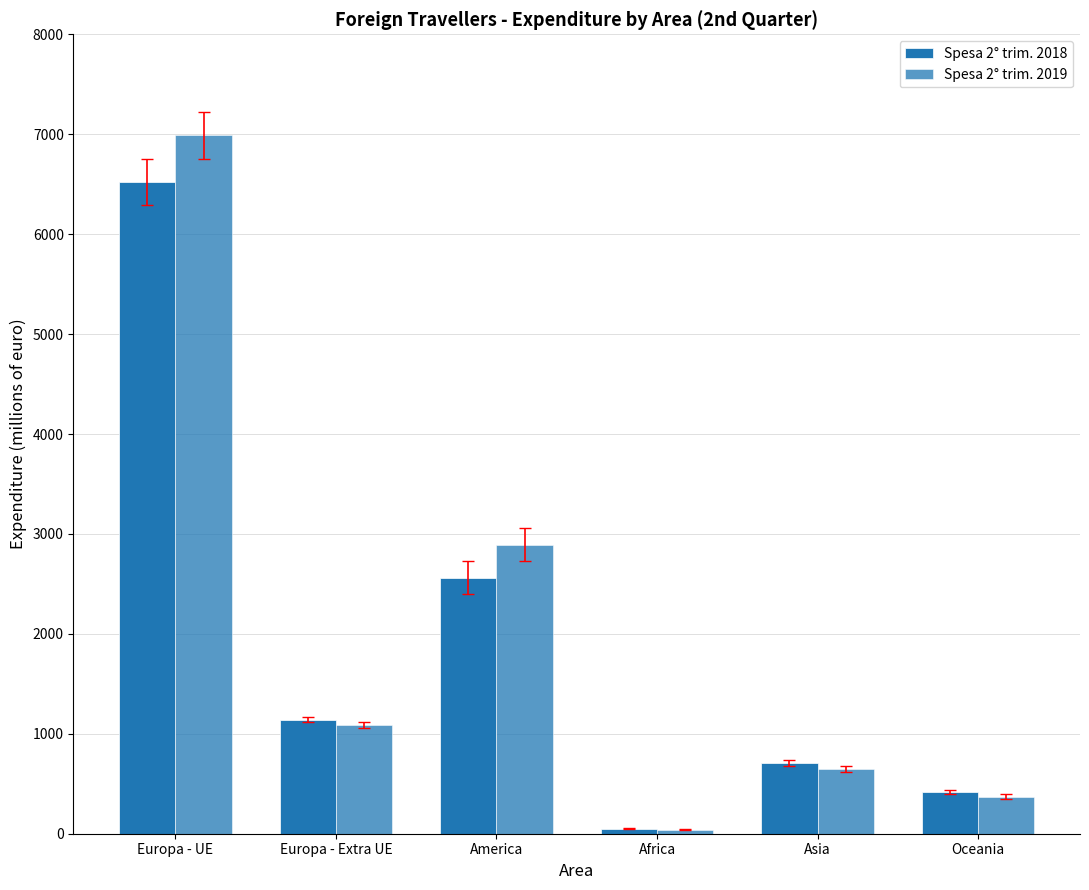

How many groups of bars are there?

6